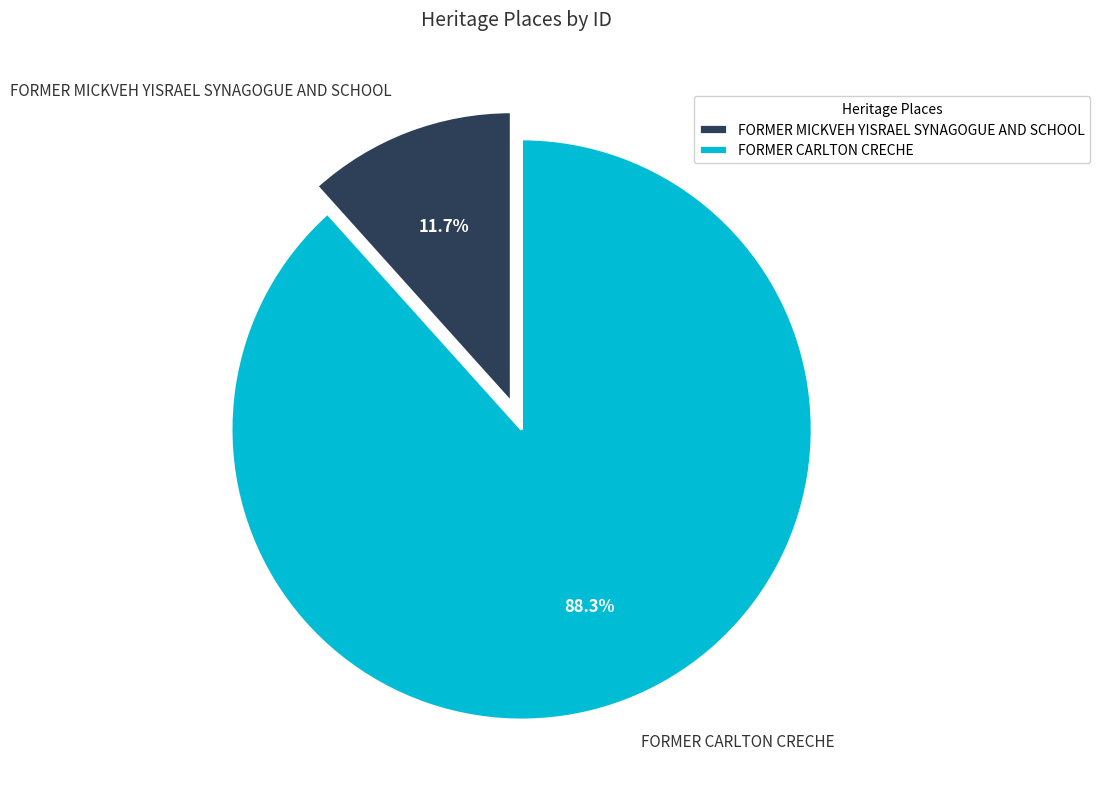

Count the number of slices in the pie.

2